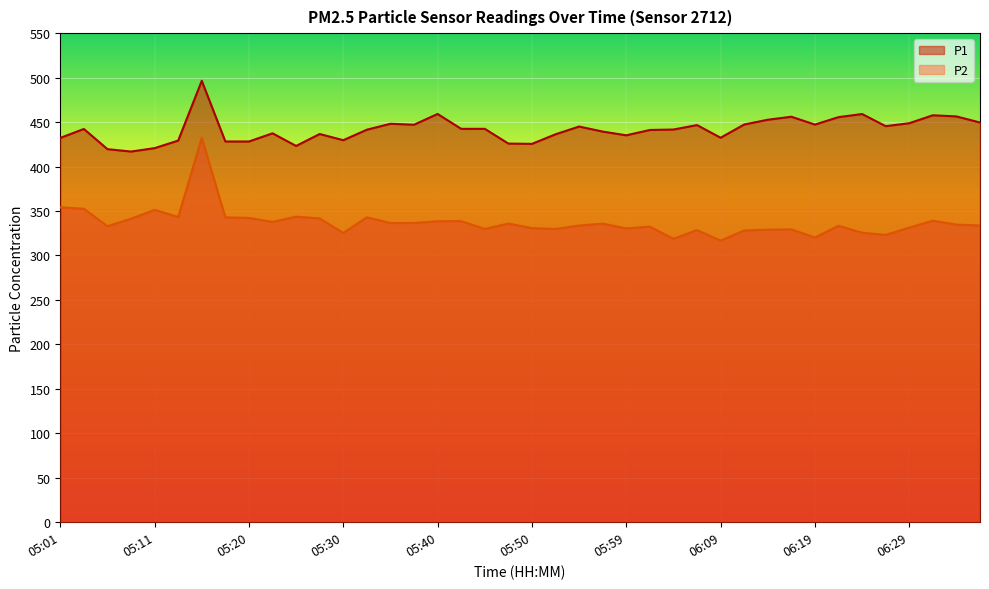

Between 05:06 and 06:02, which series saw the biggest shift?

P1